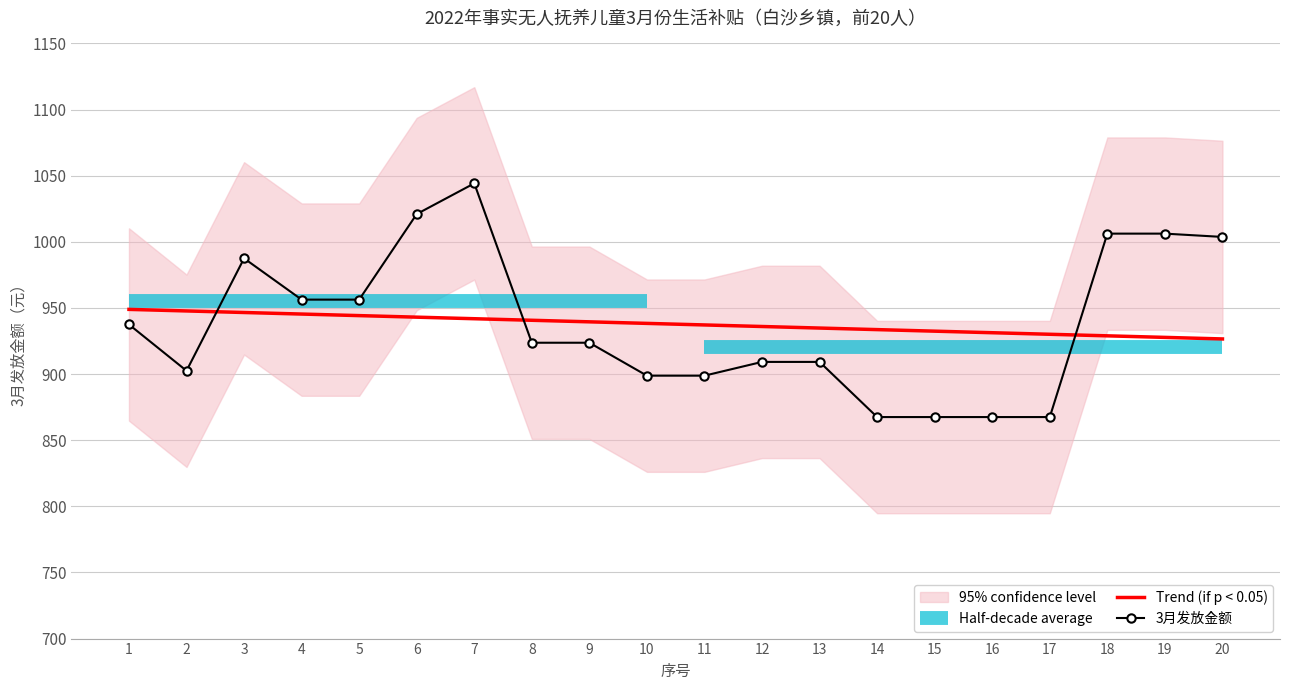

The chart shows a value of 1591.6 at 10. True or false?

False